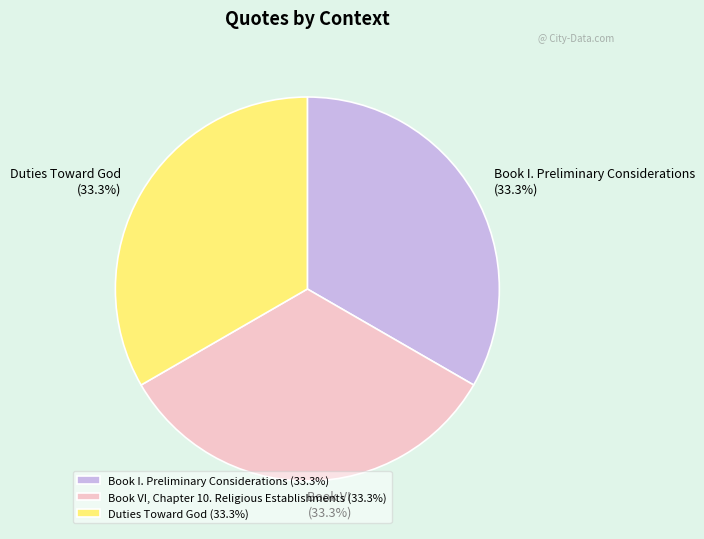

What is the ratio of the value at Book I. Preliminary Considerations (33.3%) to the value at Book VI, Chapter 10. Religious Establishments (33.3%)?

1.0